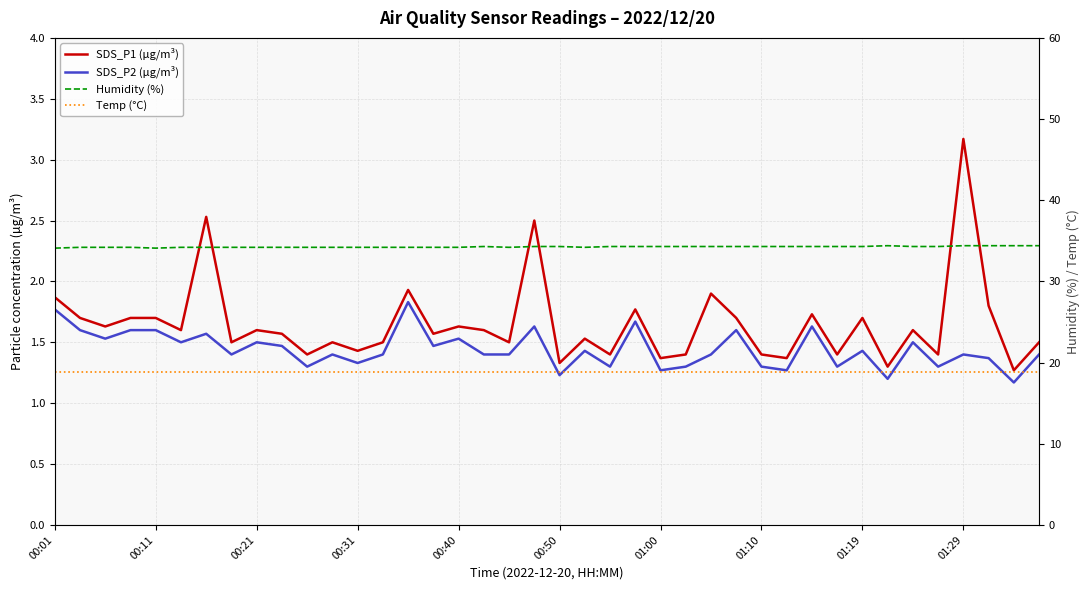

In SDS_P1 (µg/m³), how many points are lower than both neighbors (excluding endpoints)?

15